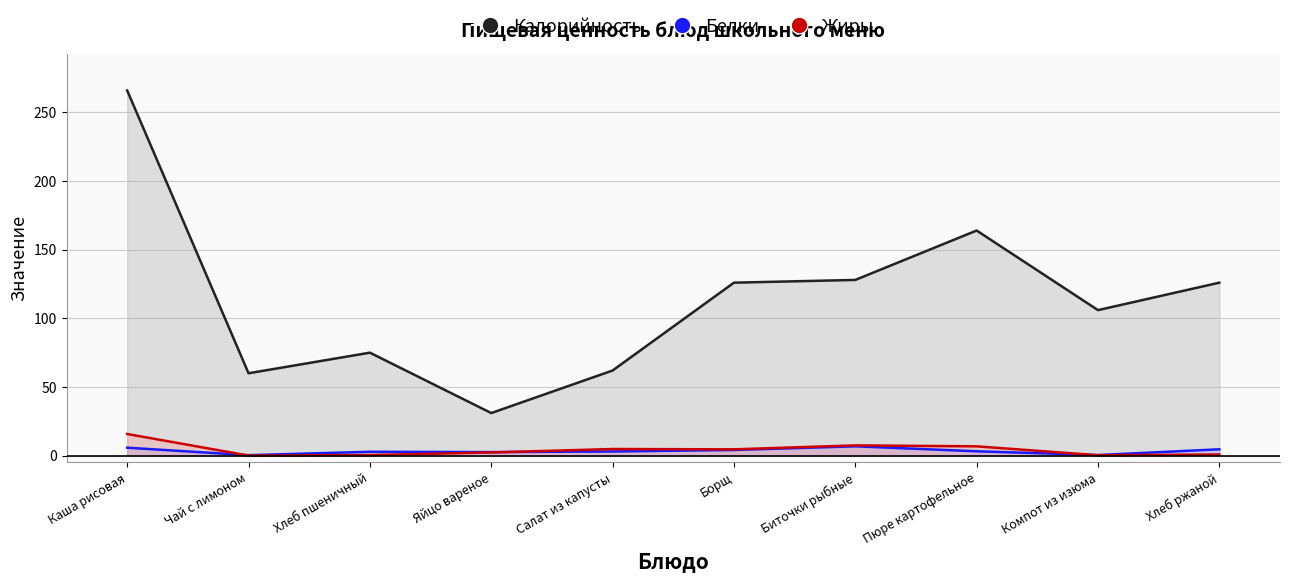

What is the sum of the Калорийность values at Хлеб пшеничный and Хлеб ржаной?

201.0